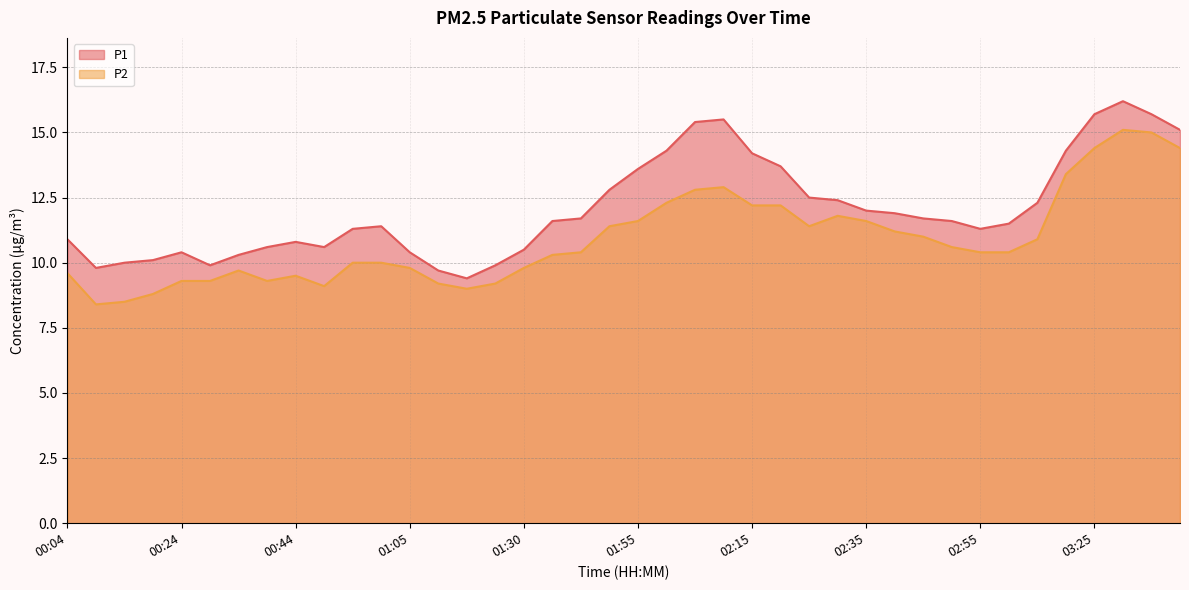

The value of P1 at 02:55 is 16.5. True or false?

False